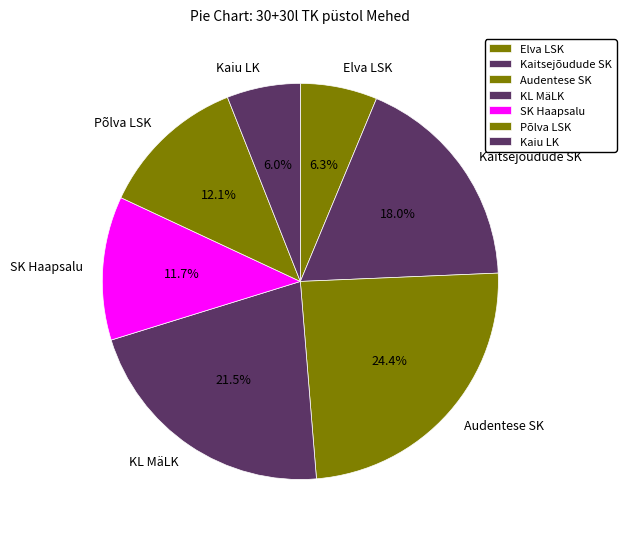

What is the ratio of the value at KL MäLK to the value at SK Haapsalu?

1.8